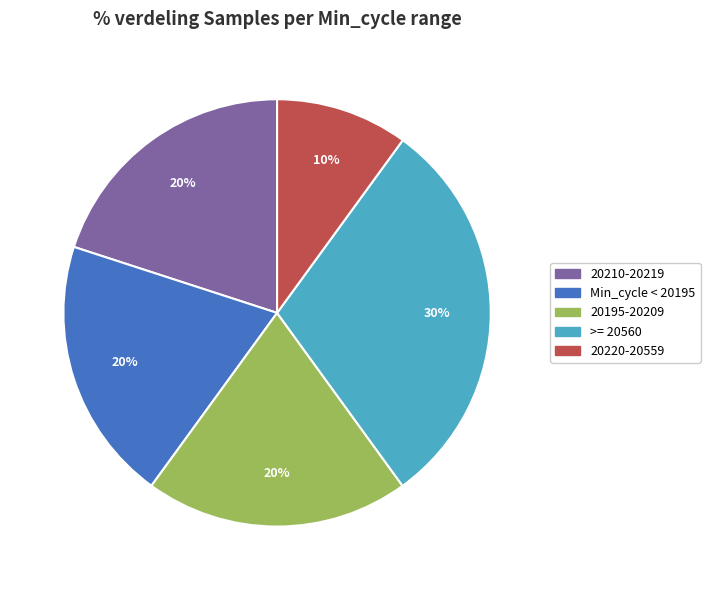

To the nearest percent, what is the average slice percentage?

20%